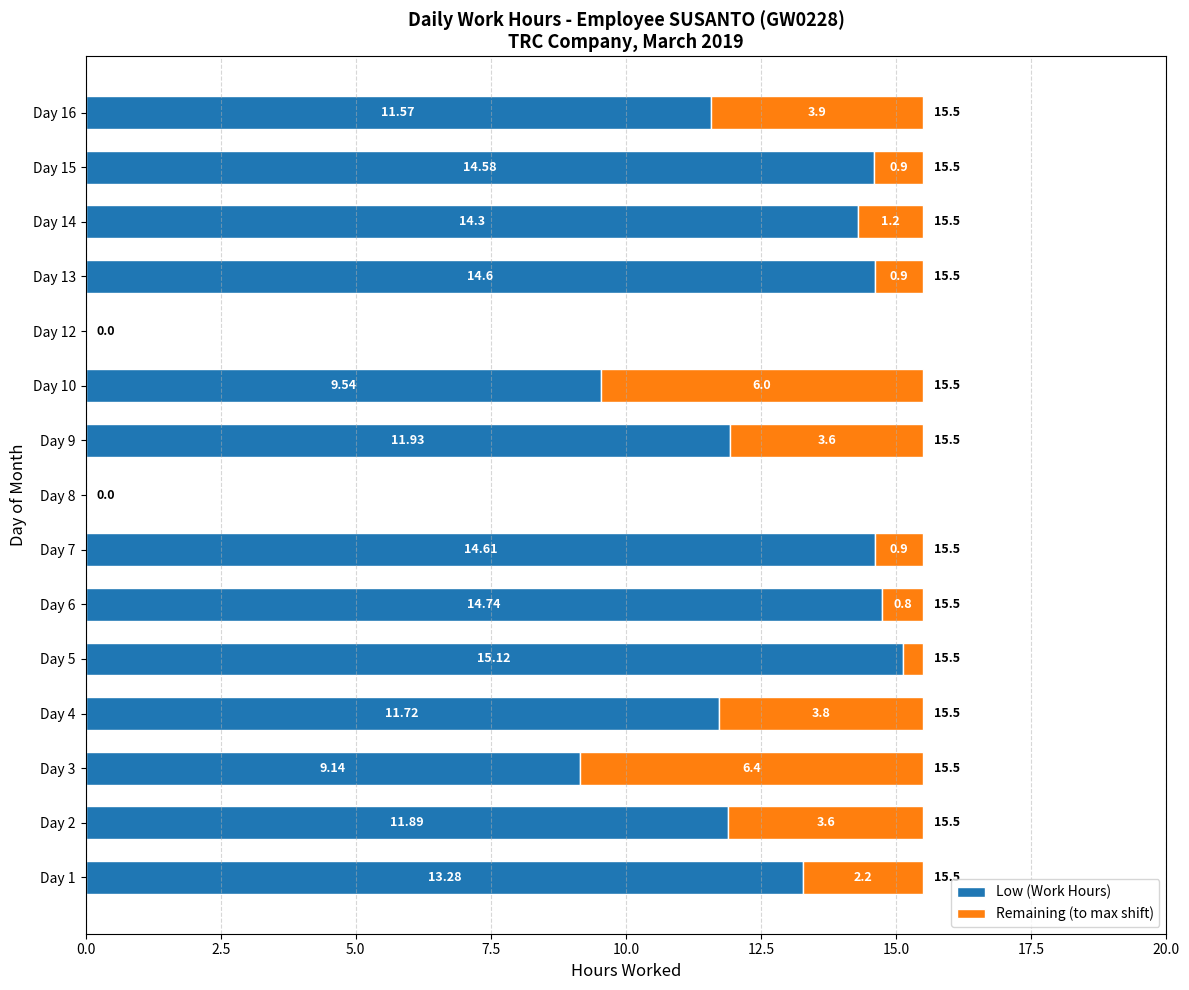

How many values in the Low (Work Hours) series exceed 11?

11